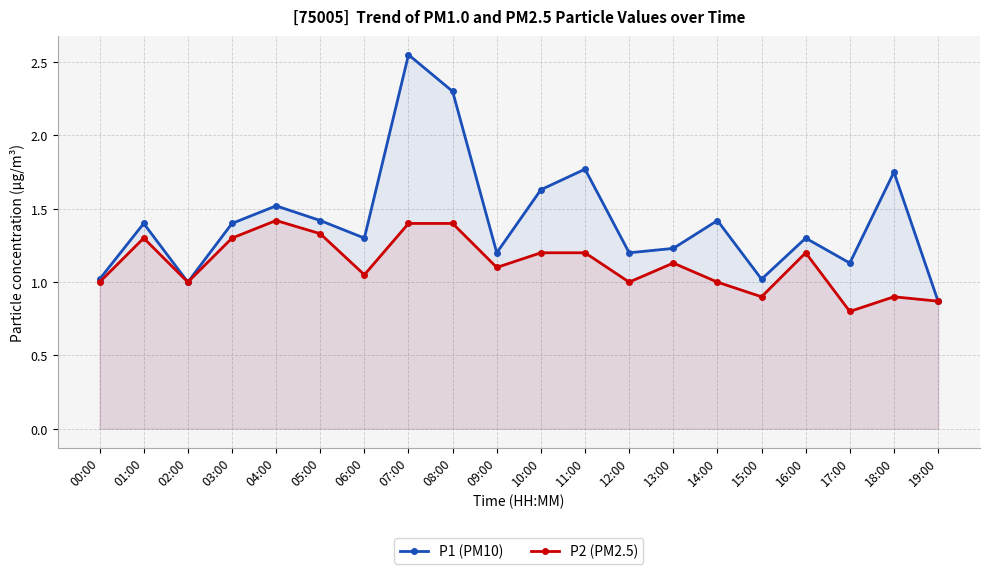

What is the difference between the P1 (PM10) values at 11:00 and 07:00?

0.8